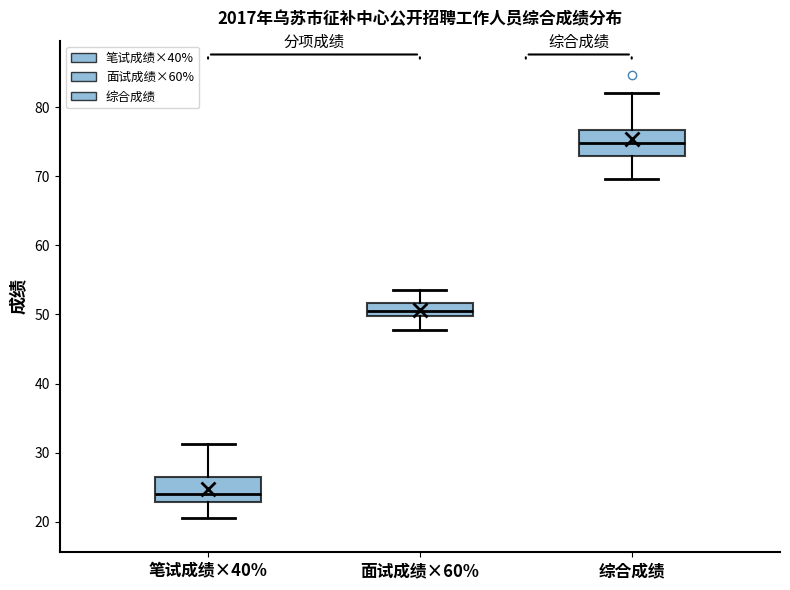

Reading left to right, read every box against the y-axis: the position of its median line, the range the box covers, and the ends of its whiskers. The values are not printed on the chart, so give them approximately, as read against the axis.

笔试成绩×40%: median 24, box 23 to 27, whiskers 21 to 31
面试成绩×60%: median 51, box 50 to 52, whiskers 48 to 54
综合成绩: median 75, box 73 to 77, whiskers 70 to 82